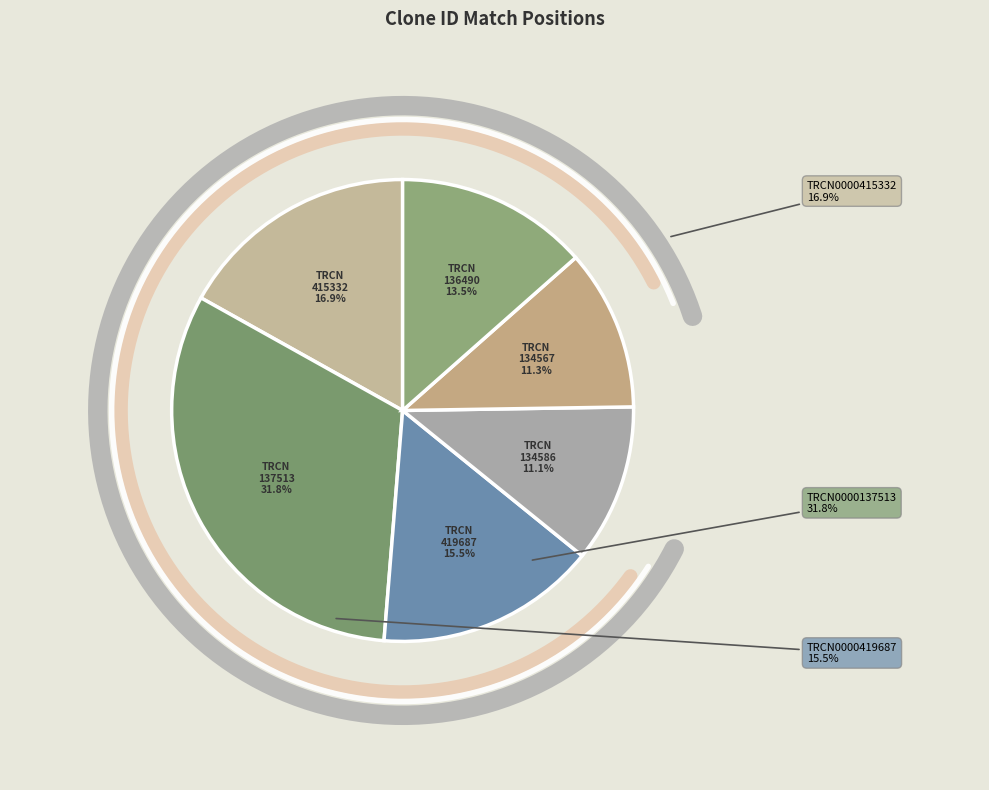

Which slice is the smallest?

TRCN0000134586